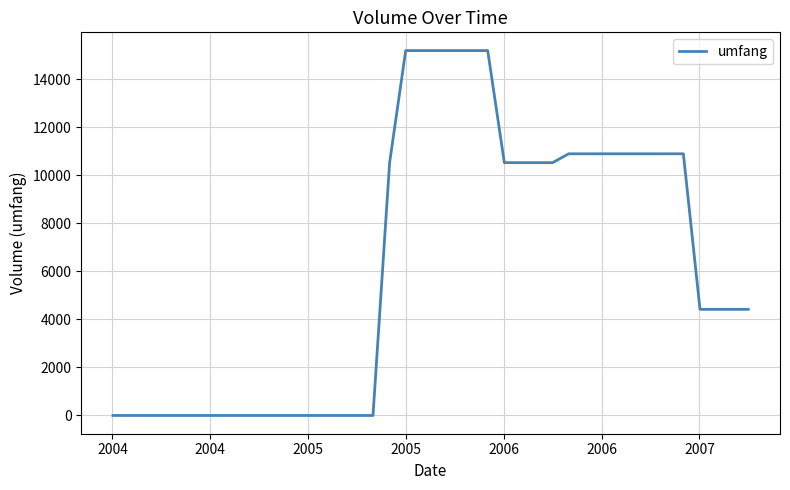

What is the greatest value displayed?

15193.0